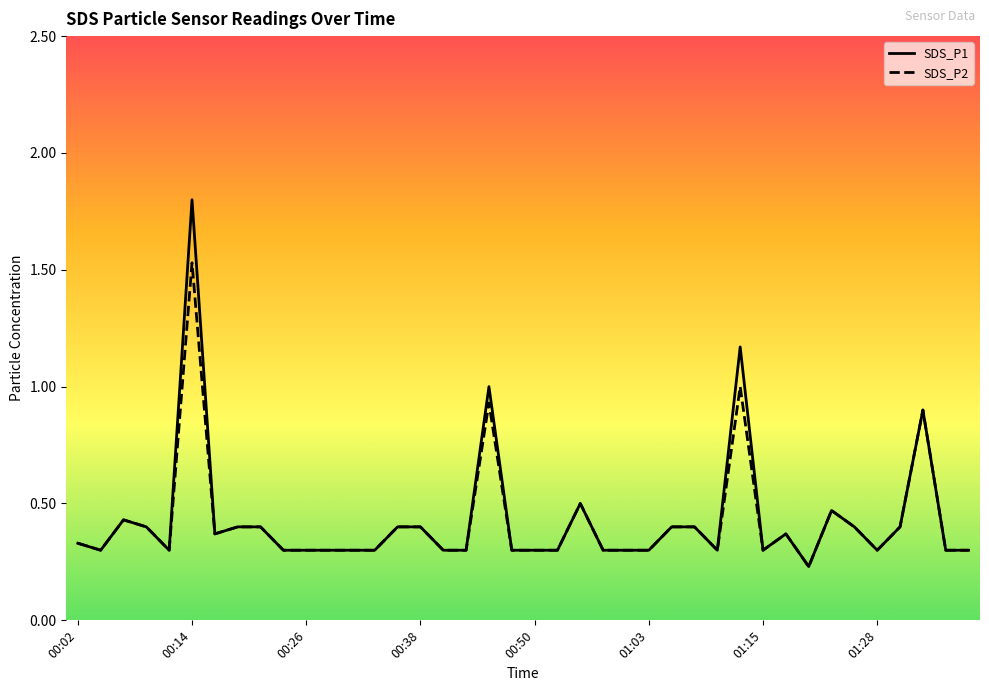

What is the greatest value displayed?

1.8